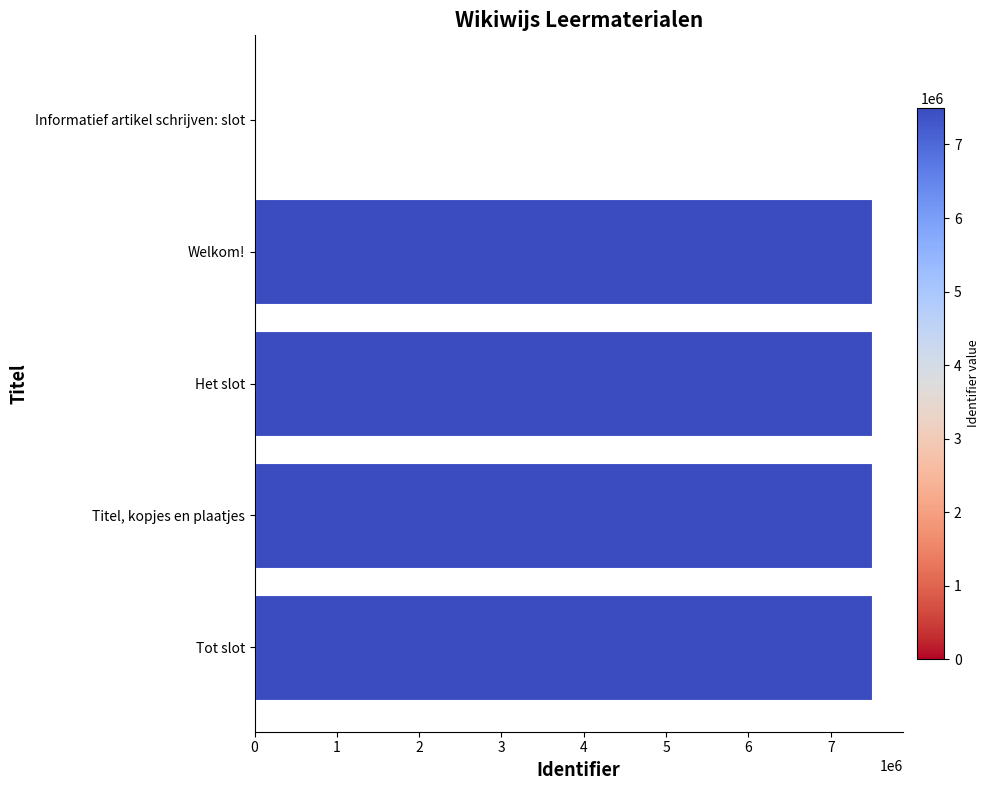

Read the value at Welkom!.

7499830